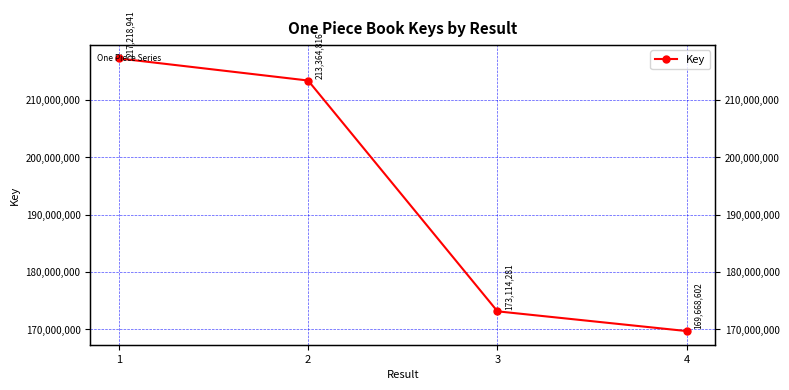

Reading left to right, what are all the values shown in this chart?

1=217218941	2=213364816	3=173114281	4=169668602